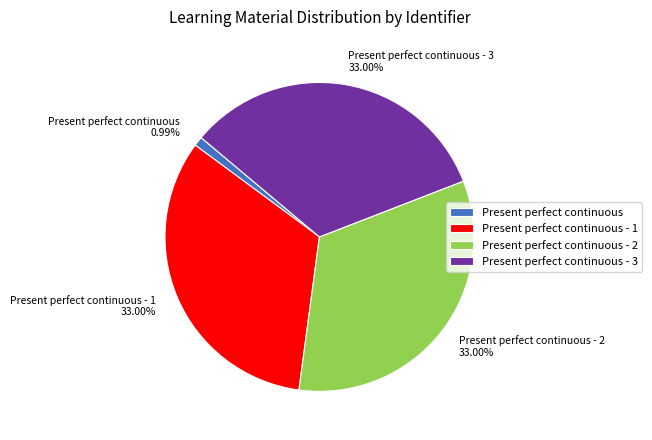

Is Present perfect continuous the majority of the pie?

No